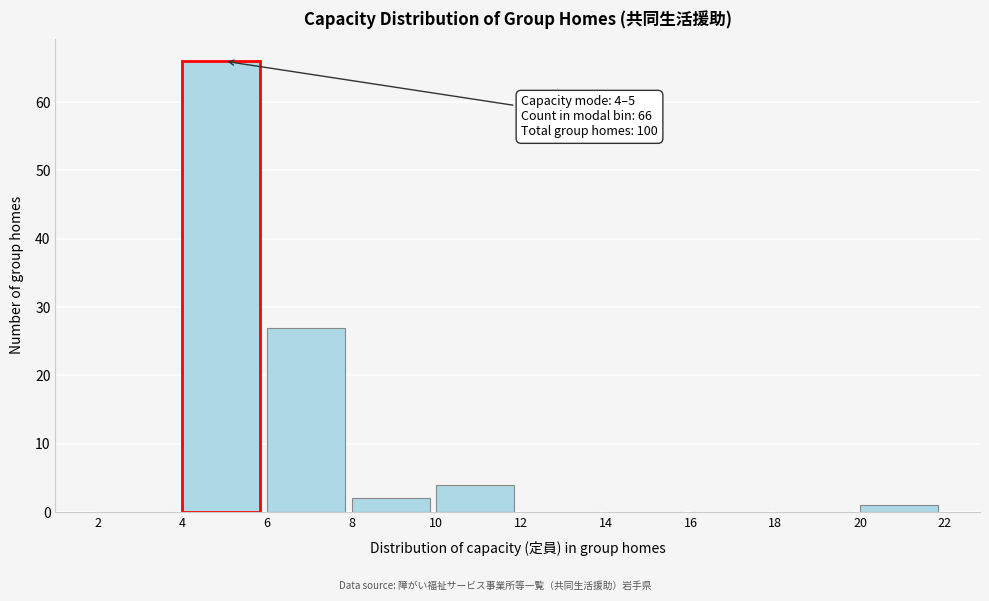

Which range on the x-axis has the tallest bar?

4 to 6